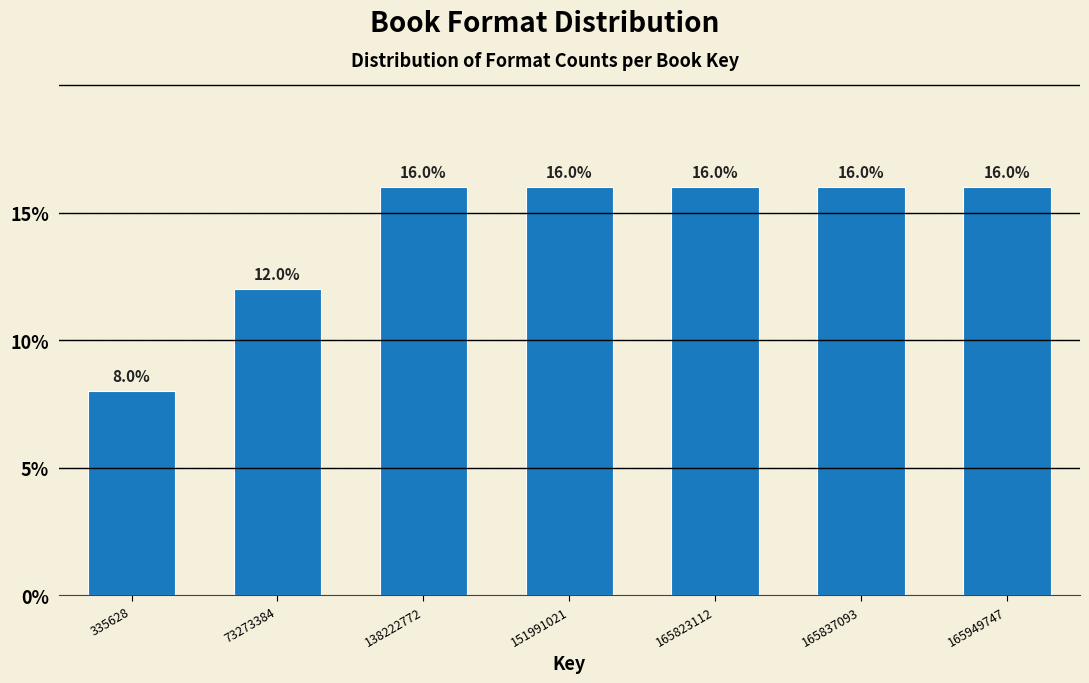

Reading left to right, list all the values displayed in this chart.

335628=8	73273384=12	138222772=16	151991021=16	165823112=16	165837093=16	165949747=16